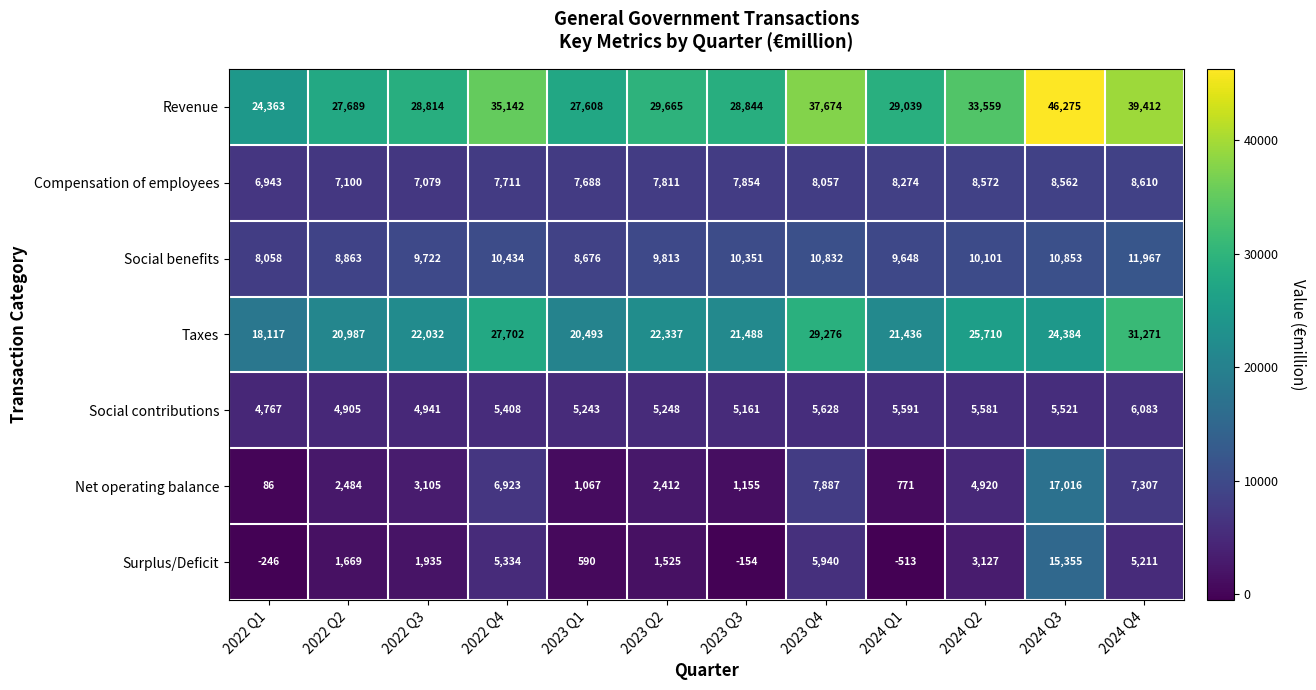

List the series in order of their peak value, highest first.

Revenue, Taxes, Net operating balance, Surplus/Deficit, Social benefits, Compensation of employees, Social contributions